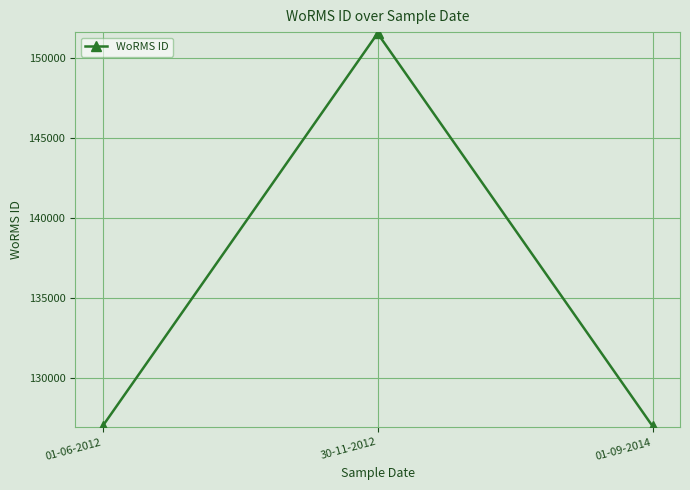

What is the maximum value shown in the chart?

151523